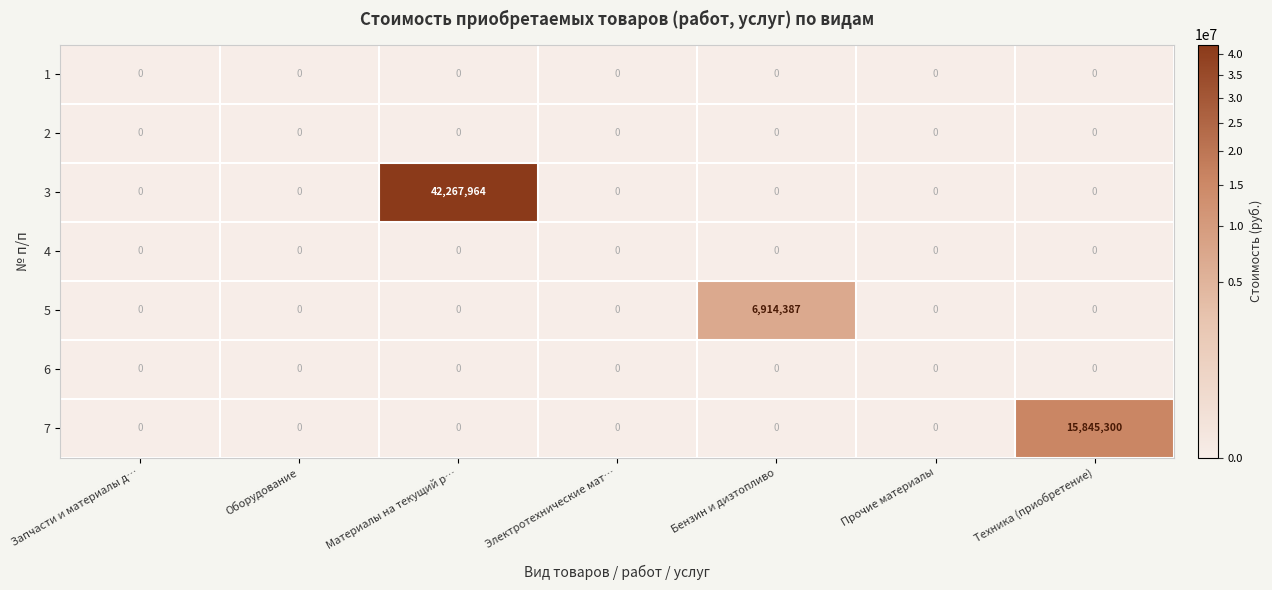

What is the greatest value displayed?

42267964